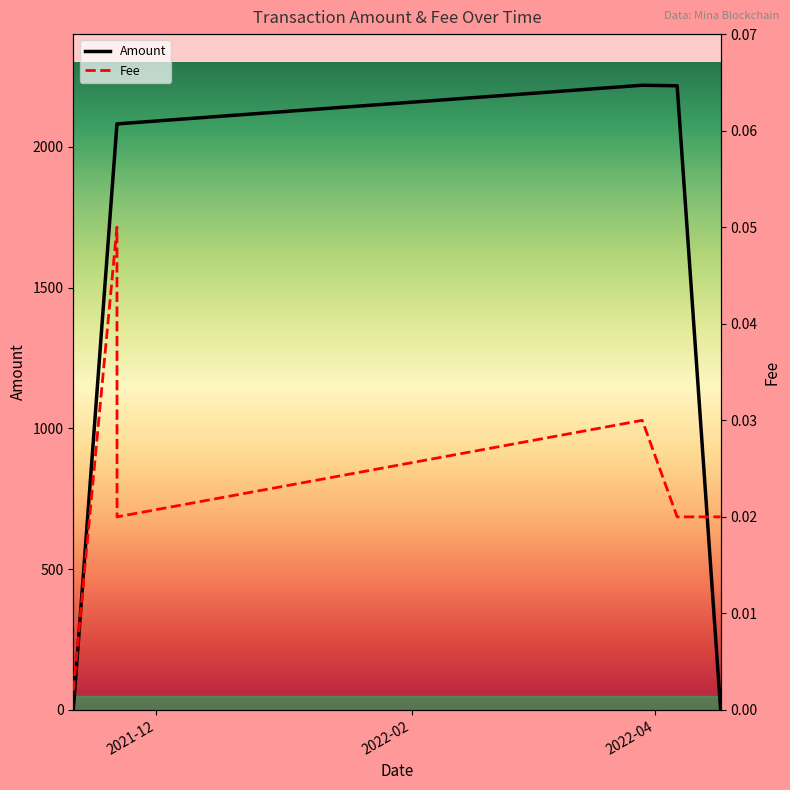

How many intersections are there between Amount and Fee?

1